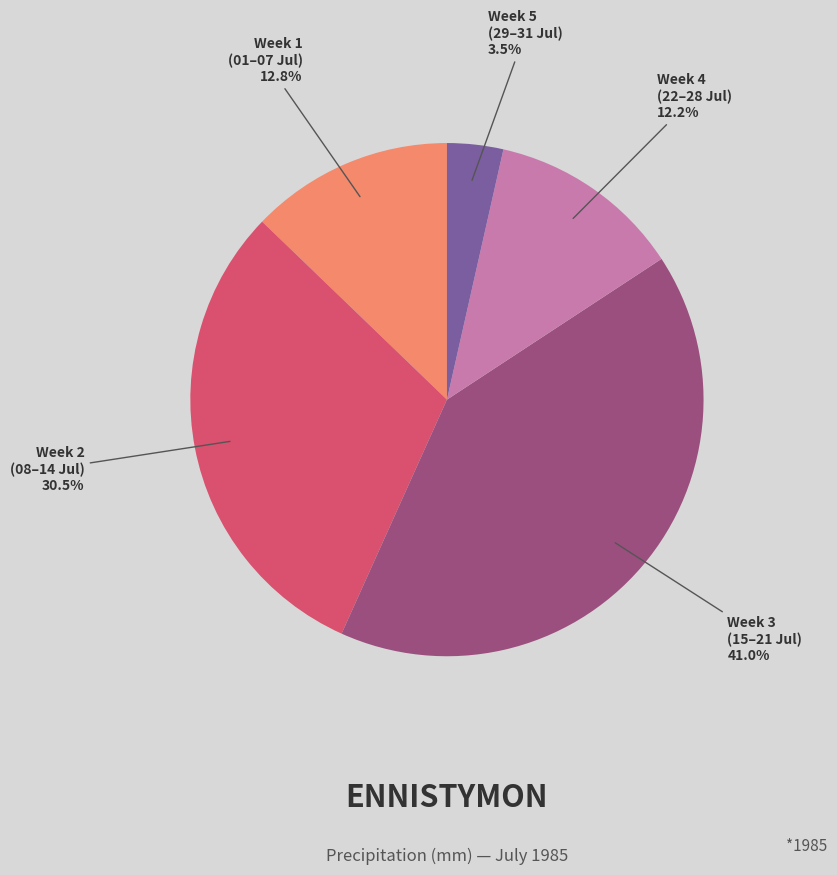

Is there a majority slice in this chart?

No